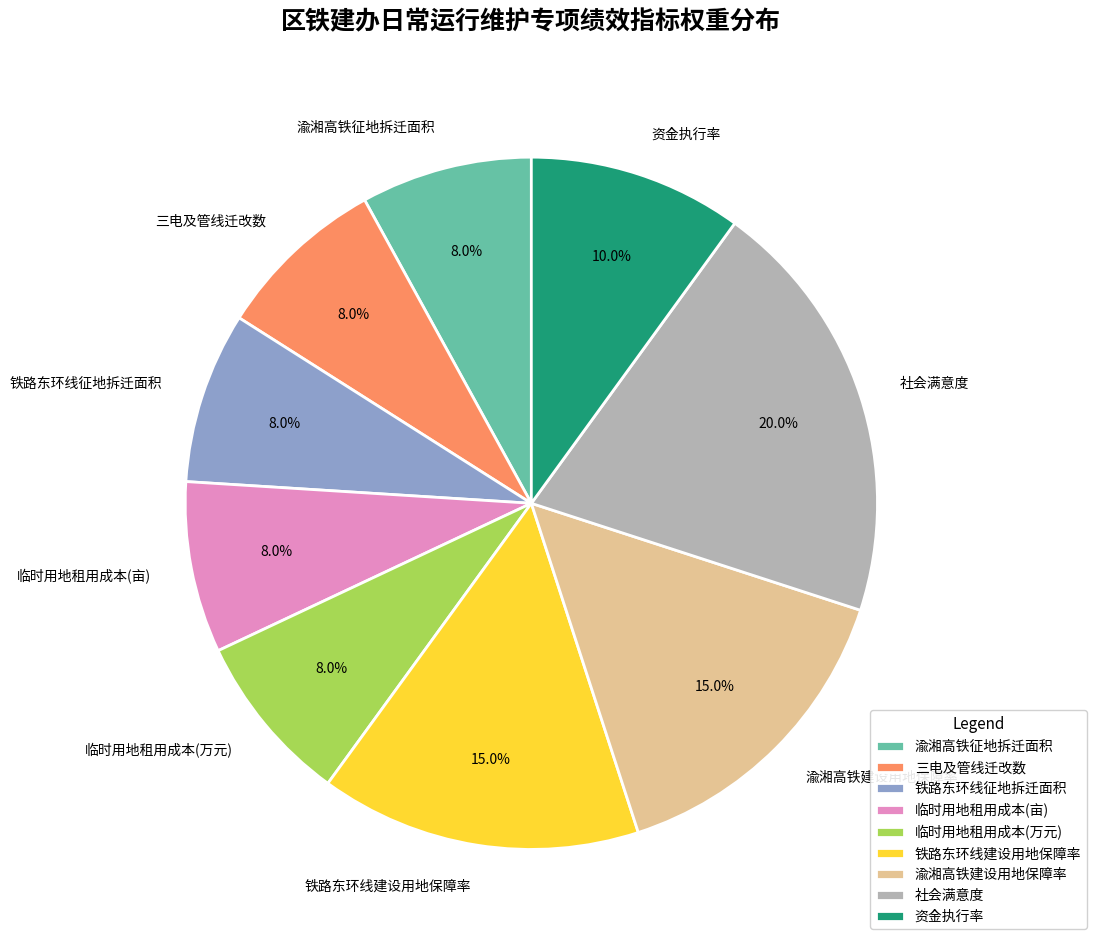

Is it true that 三电及管线迁改数 is 18% of the pie?

False